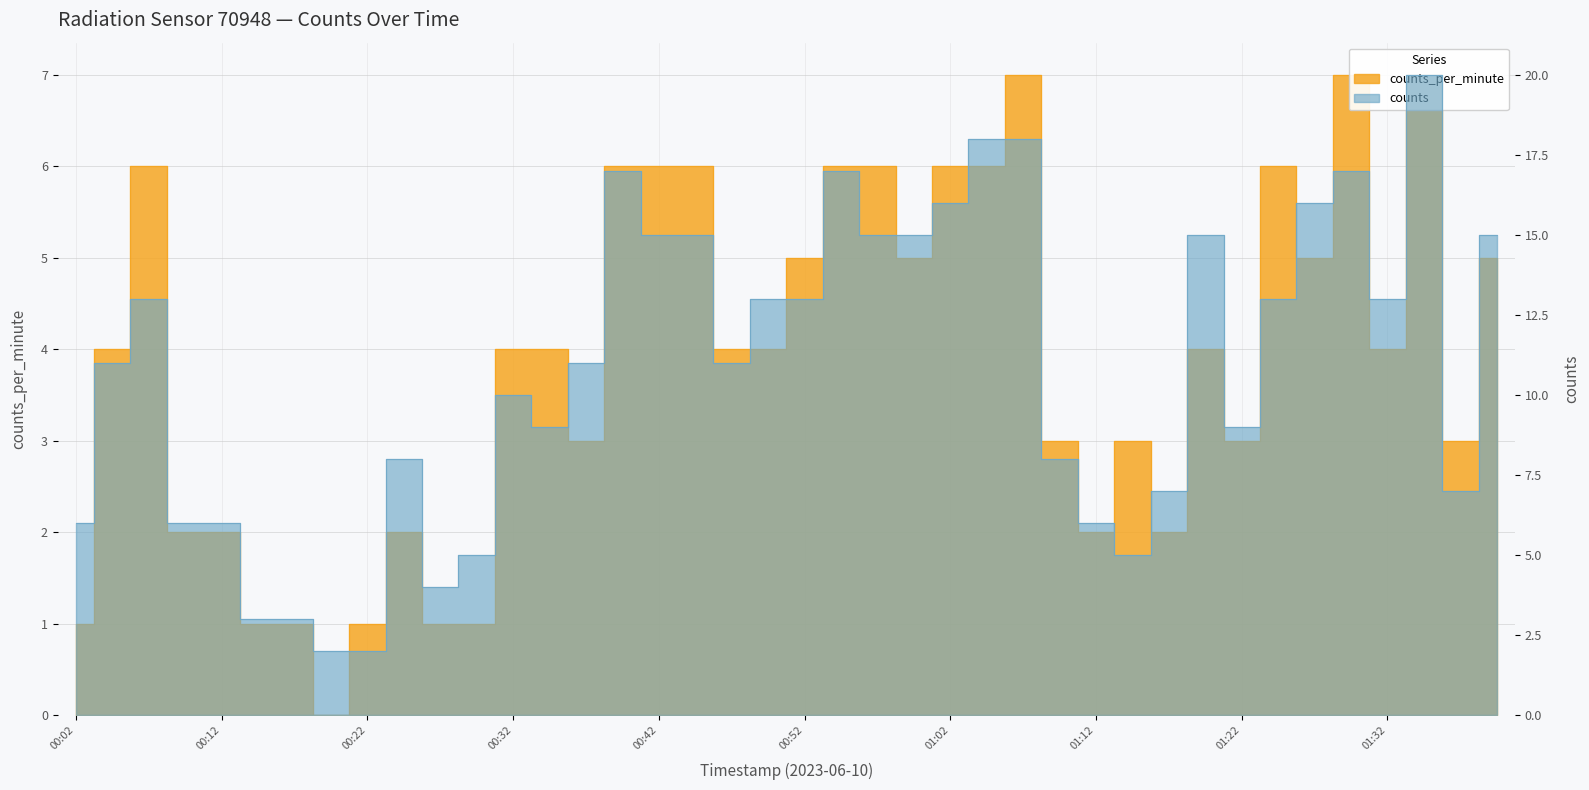

How many lines are shown in the chart?

2